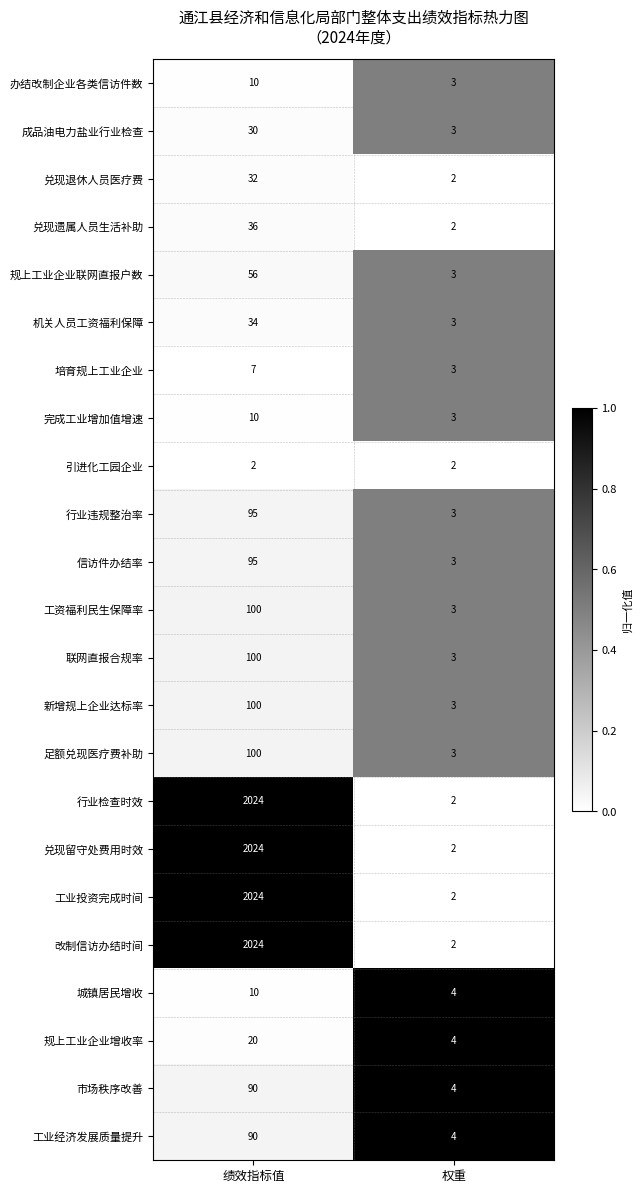

True or false: 机关人员工资福利保障 has a value of 3 at 权重.

True